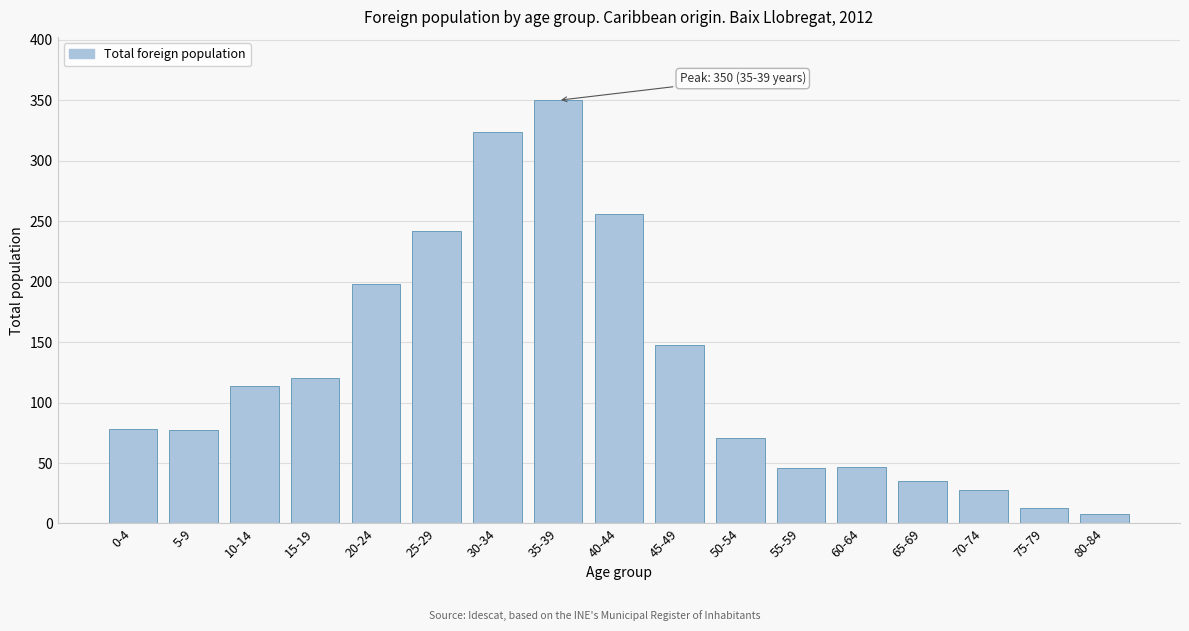

True or false: the data shows 242 at 25-29.

True